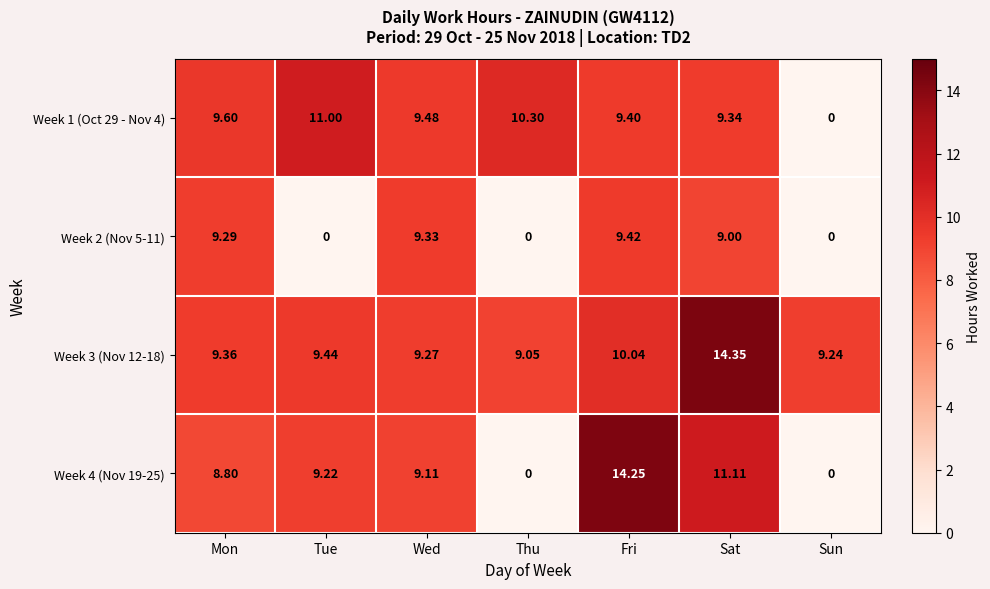

Is the value of Week 3 (Nov 12-18) at Tue greater than the value of Week 2 (Nov 5-11) at Sat?

Yes